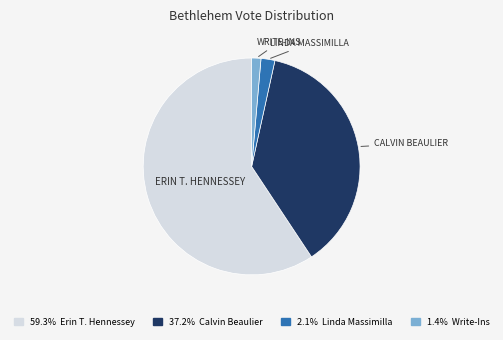

Does any single category account for the majority?

Yes